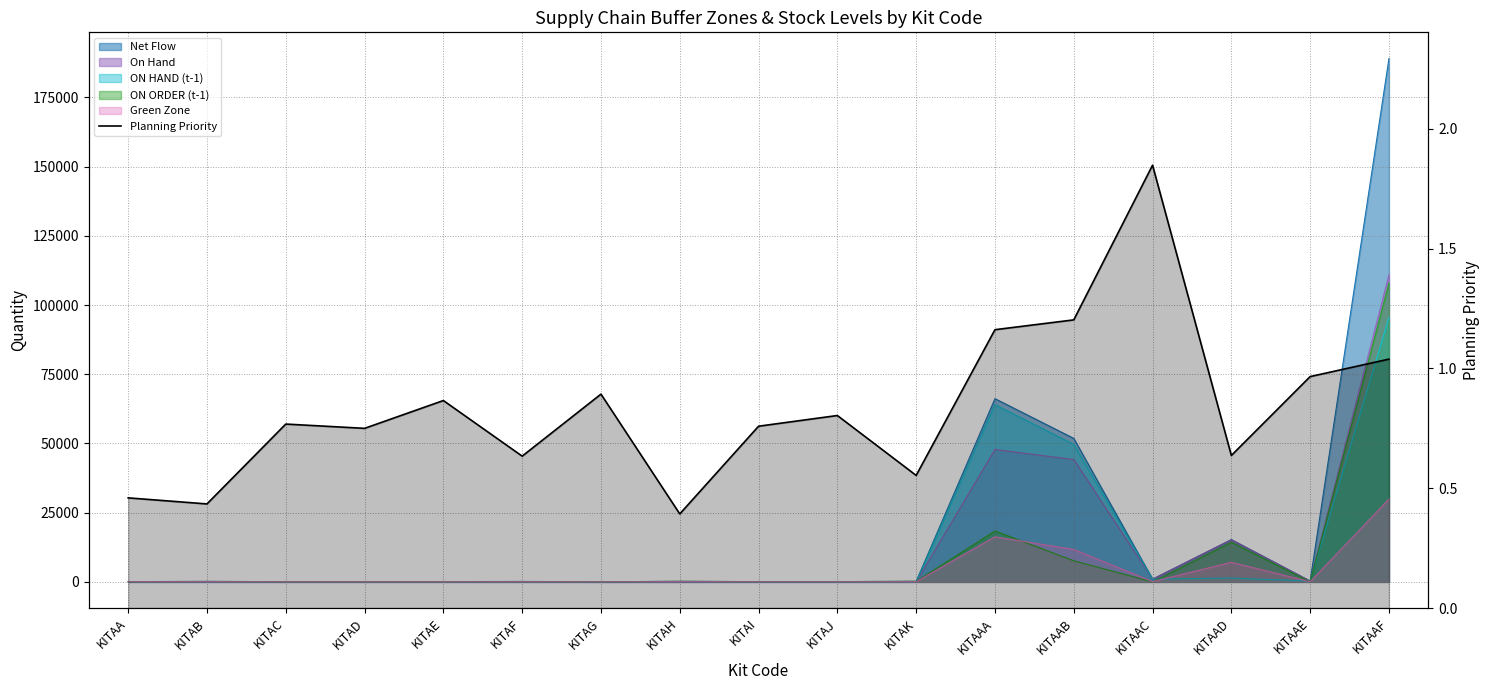

True or false: the data has more than 1 interior local peaks.

True